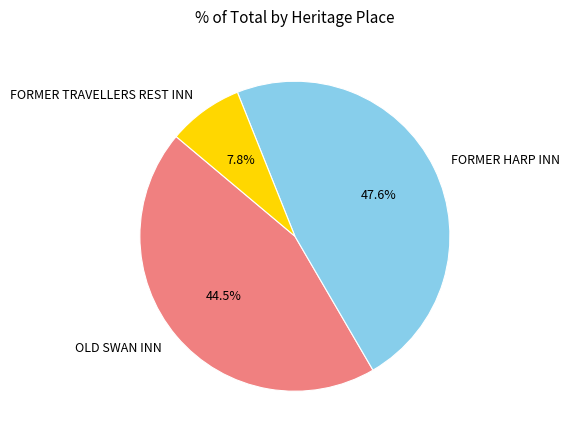

Count the number of slices in the pie.

3